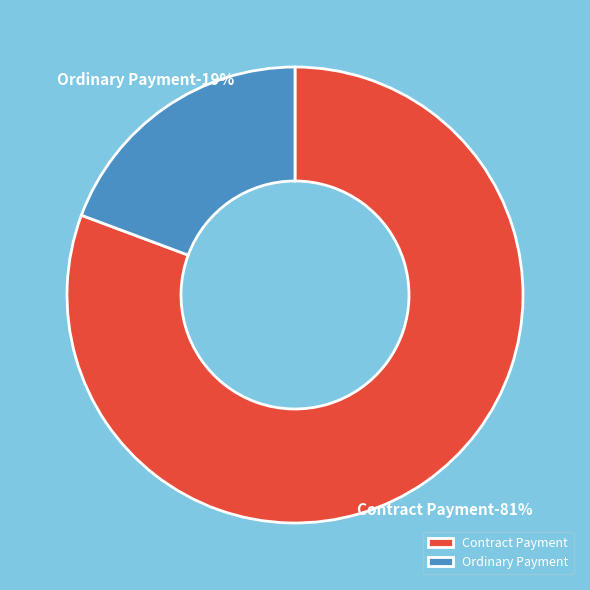

How many segments does this pie chart have?

2